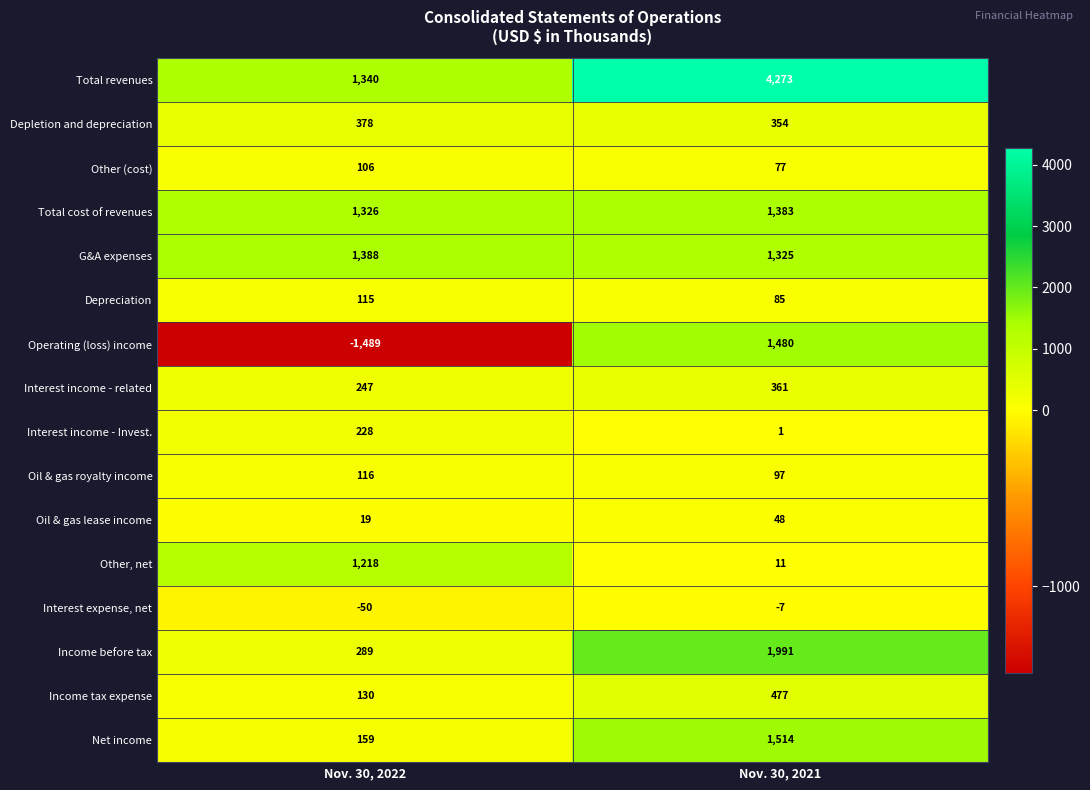

At which category is the sum across all series the highest?

Nov. 30, 2021